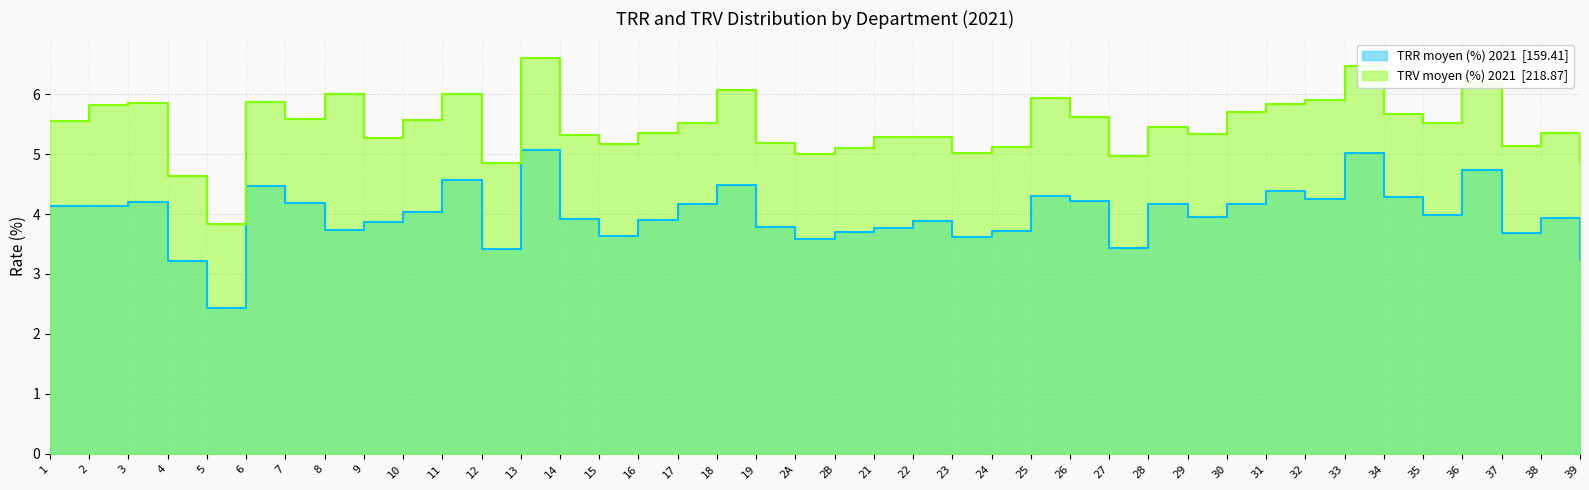

At 2A, list the series in order from smallest to largest.

TRR moyen (%) 2021, TRV moyen (%) 2021